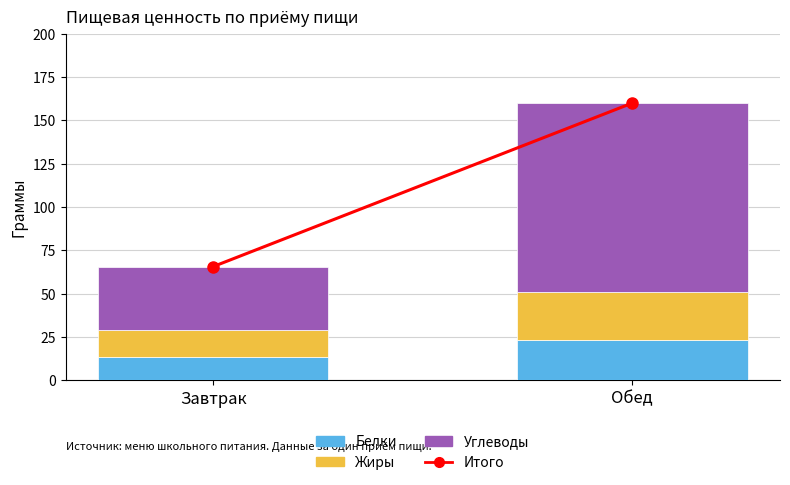

At which category is the sum across all series the highest?

Обед